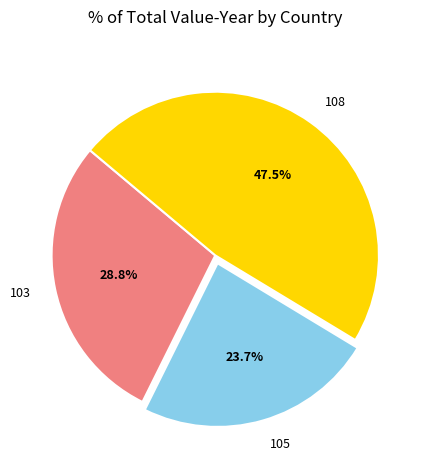

True or false: 105 accounts for 24% of the total.

True